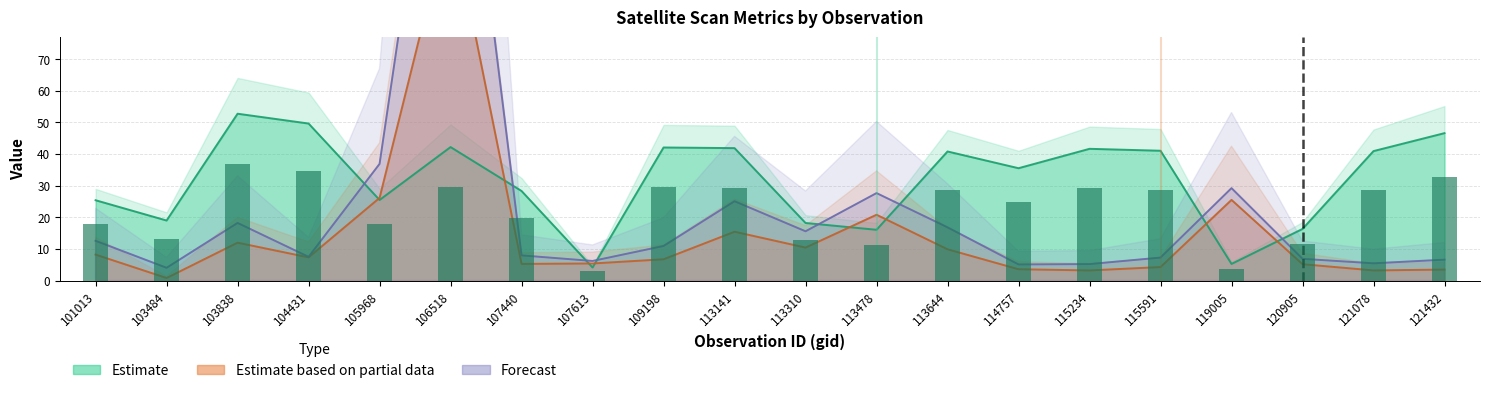

Are the bars horizontal?

No